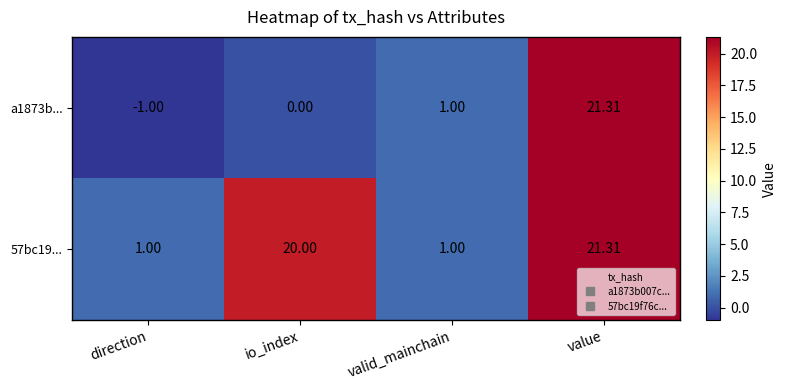

Which label corresponds to the largest value in the chart?

value